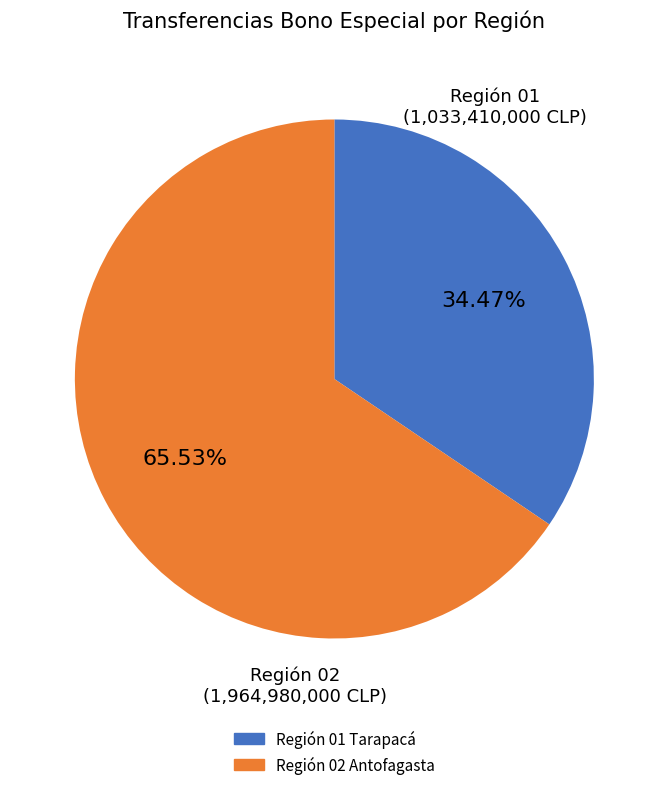

Is there a majority slice in this chart?

Yes